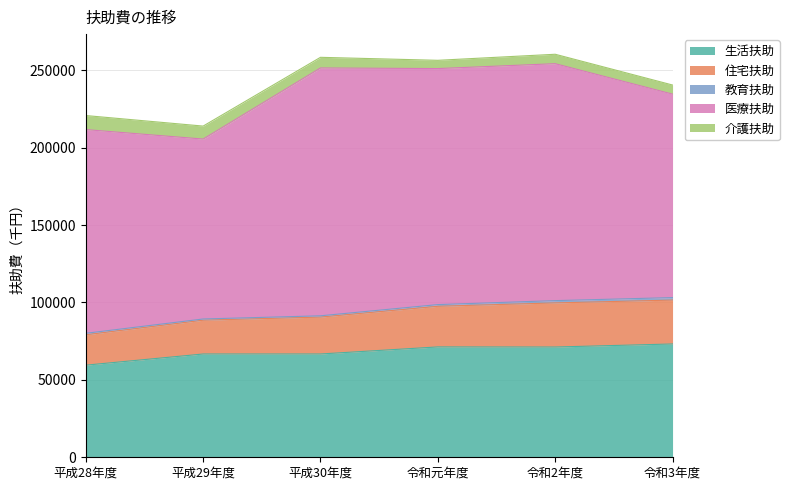

Is the value of 教育扶助 at 令和2年度 greater than the value of 医療扶助 at 令和3年度?

No